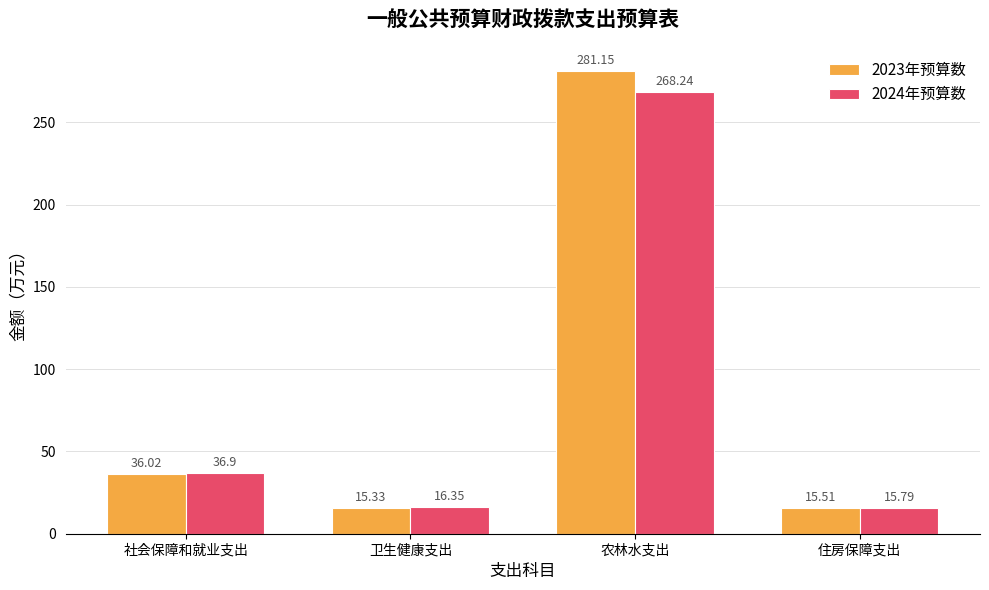

What is the difference between the maximum and minimum values in the 2023年预算数 series?

265.8